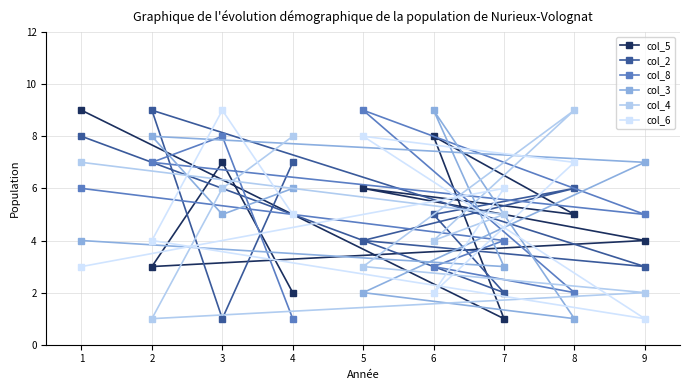

Where does the col_8 series first go above 5?

1